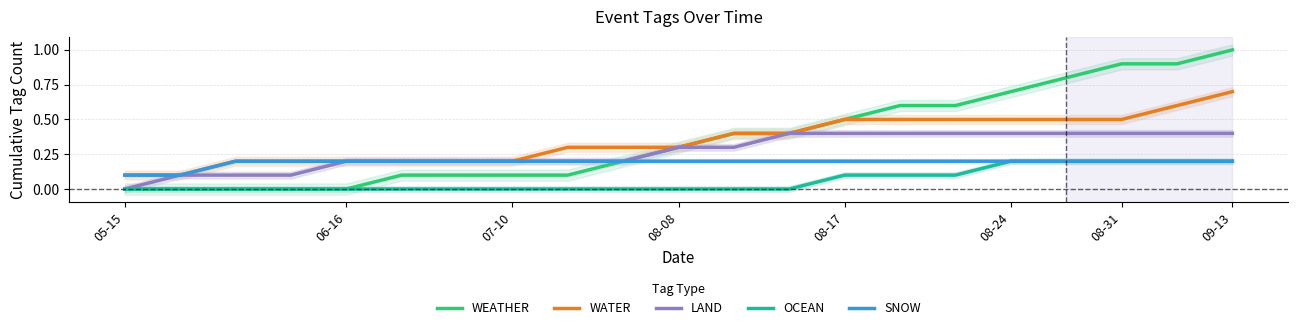

How many data points does each series have?

21